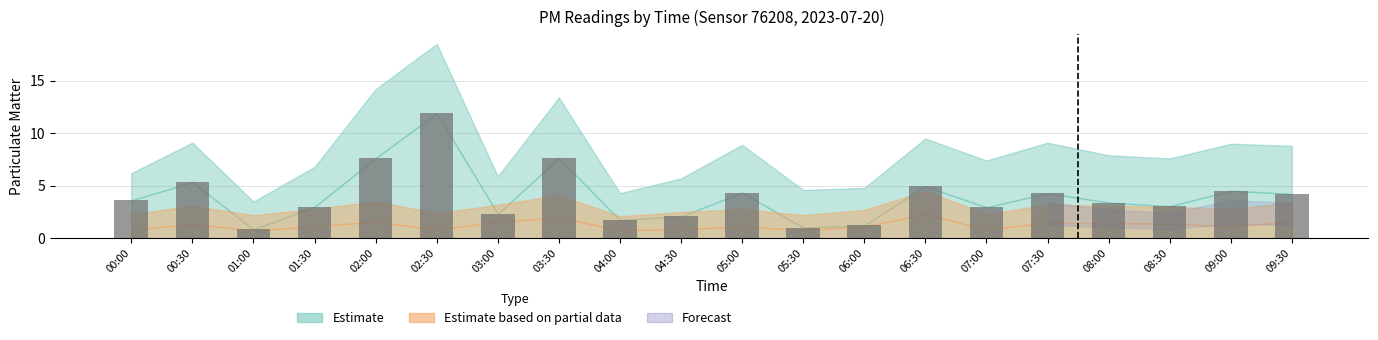

What is the change in value from 00:30 to 03:30?

+2.3